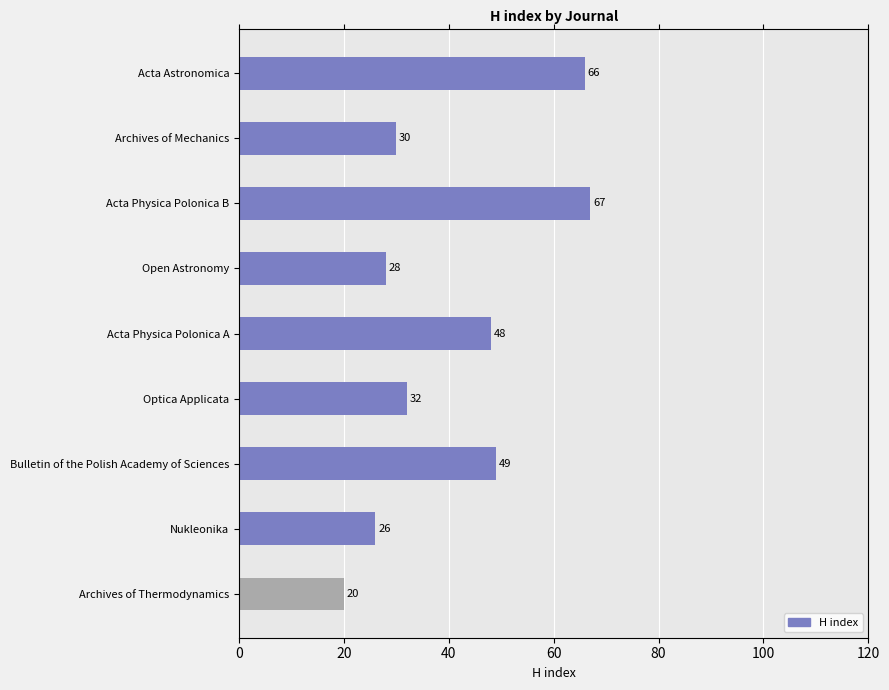

What is the sum of all values?

366